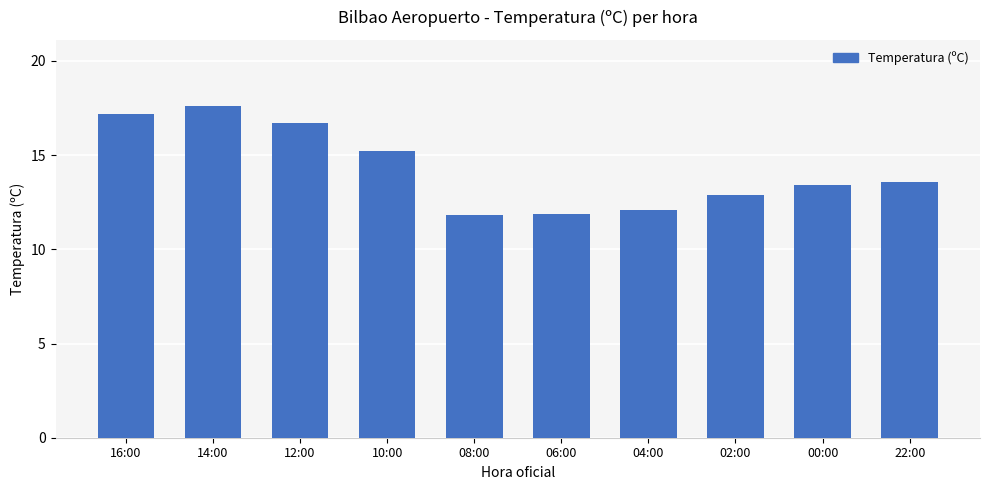

Where does the data first go above 13?

16:00